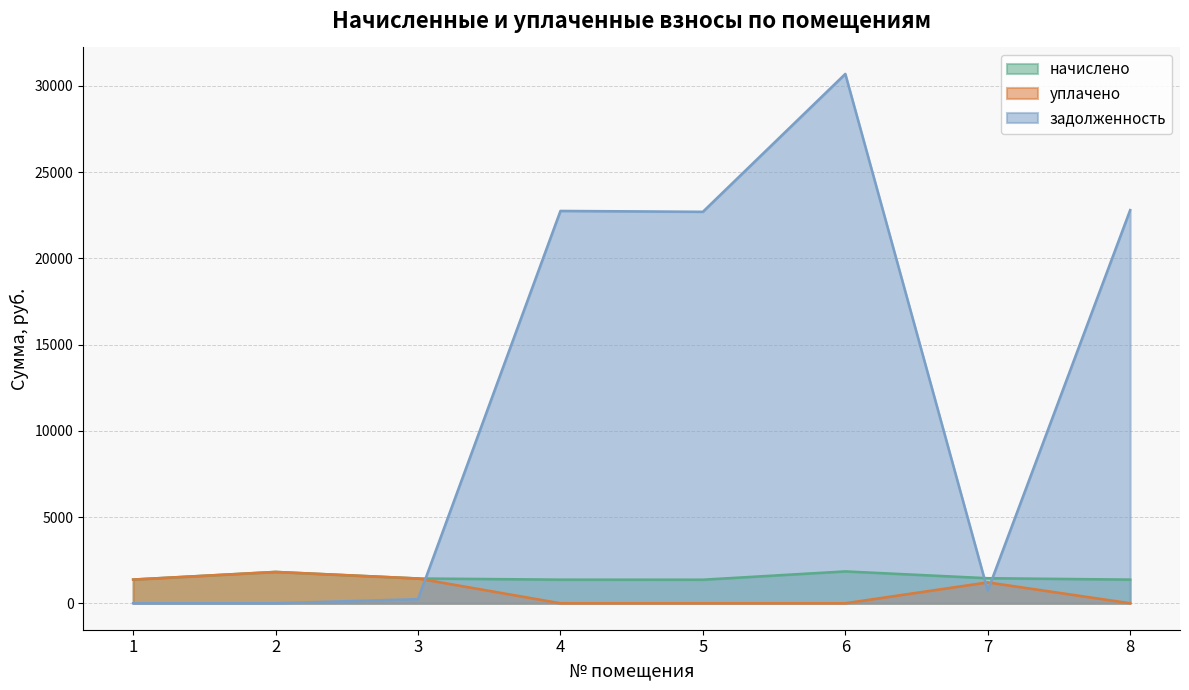

List the labels in order of задолженность value, largest first.

6, 8, 4, 5, 7, 3, 1, 2